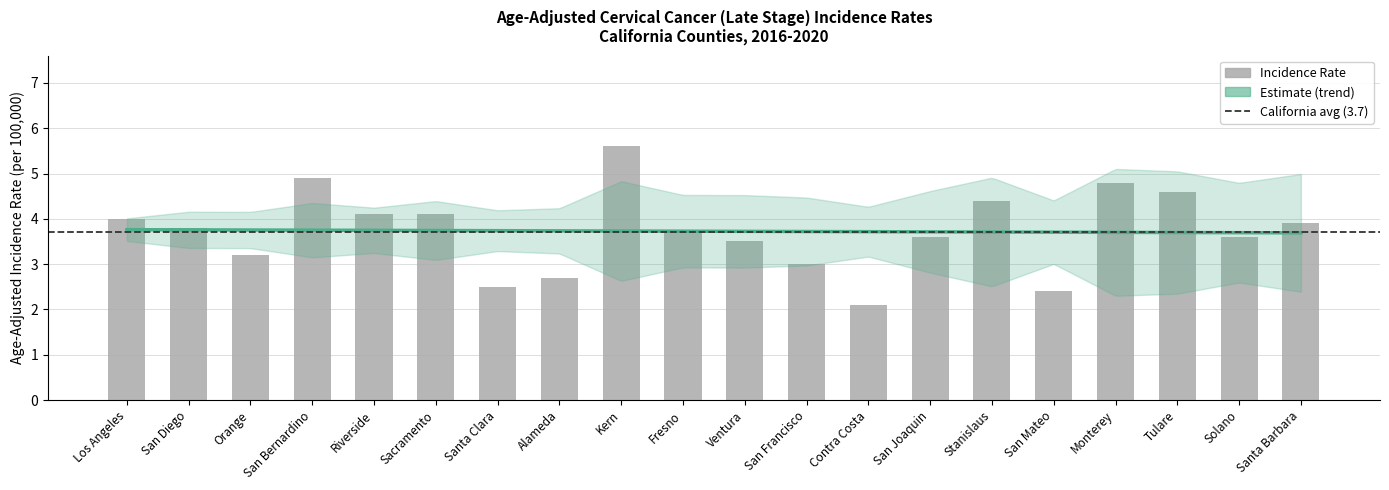

What is the label of the 6th bar from the left?

Sacramento